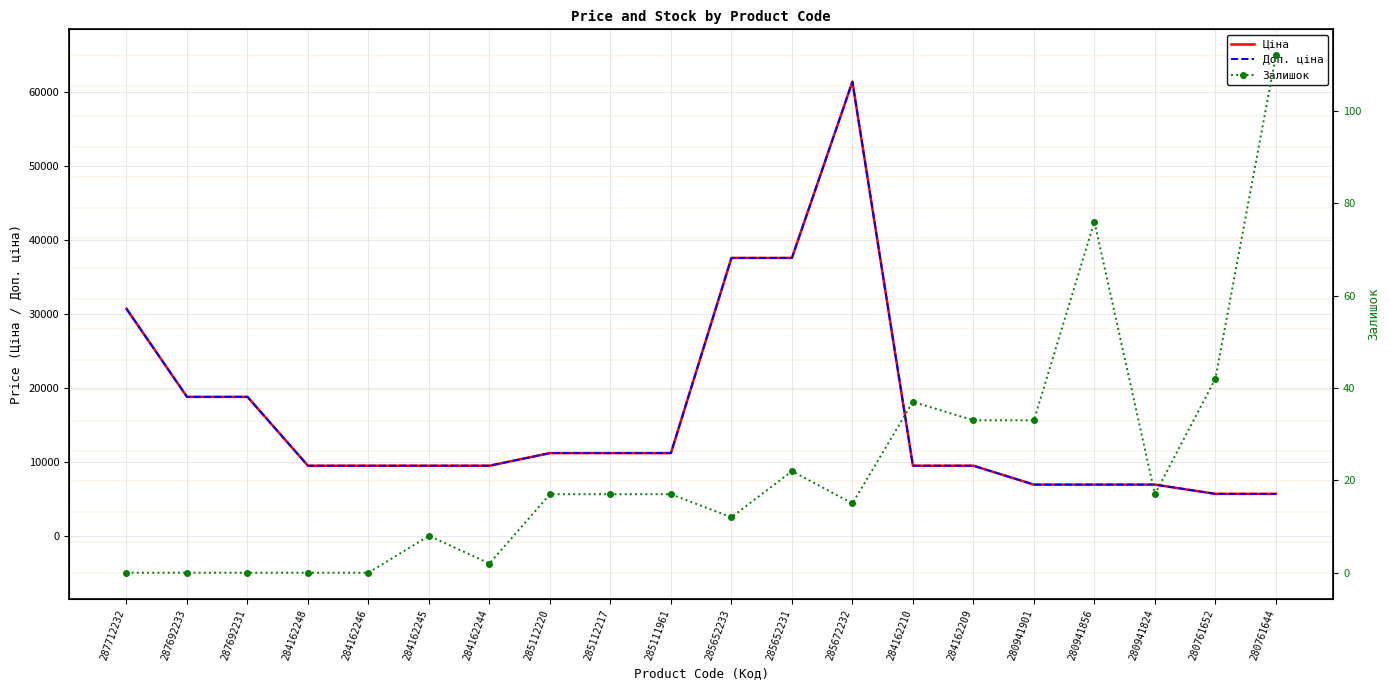

Rank the categories by Залишок value from lowest to highest.

287712232, 287692233, 287692231, 284162248, 284162246, 284162244, 284162245, 285652233, 285672232, 285112220, 285112217, 285111961, 280941824, 285652231, 284162209, 280941901, 284162210, 280761652, 280941856, 280761644